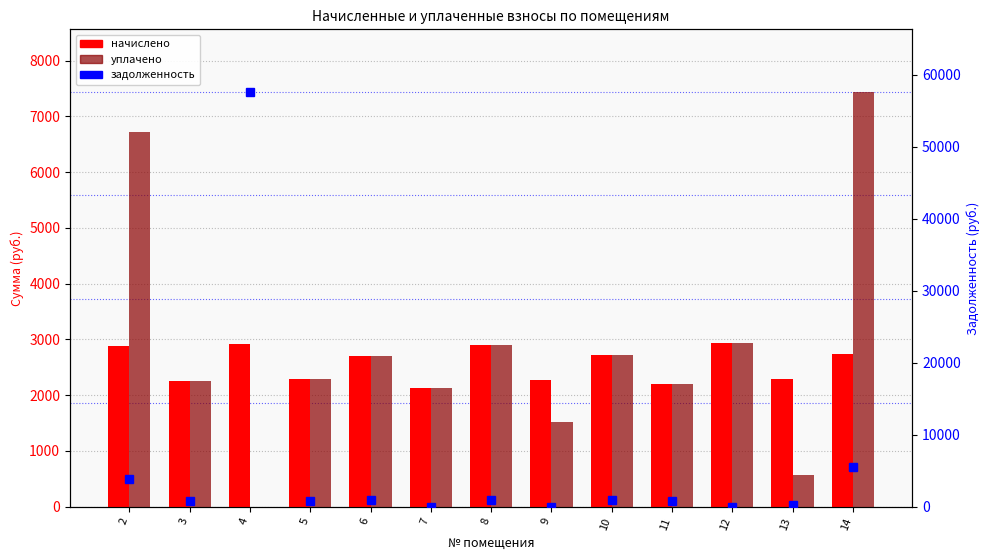

Is the value of начислено at 6 greater than the value of задолженность at 11?

Yes